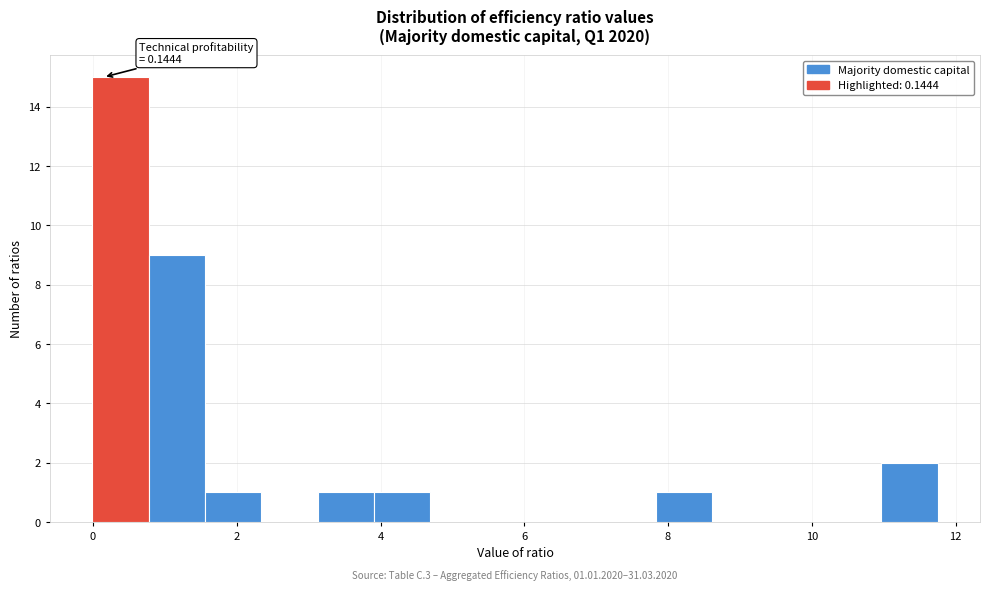

Around what value on the x-axis is the tallest bar? Give the approximate position of its centre, as read against the axis.

0.4